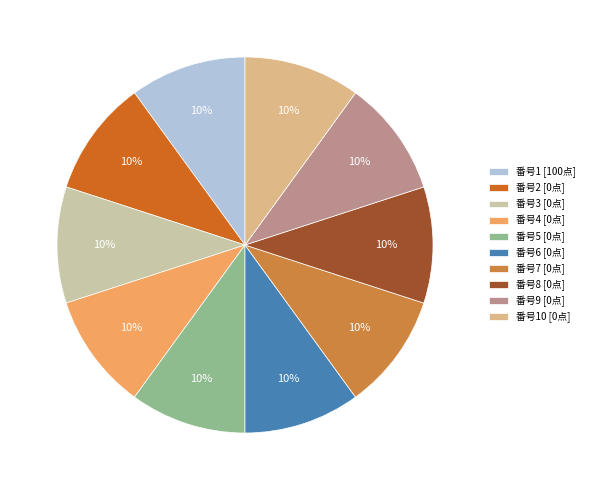

Is it true that 番号6 [0点] is 10% of the pie?

True